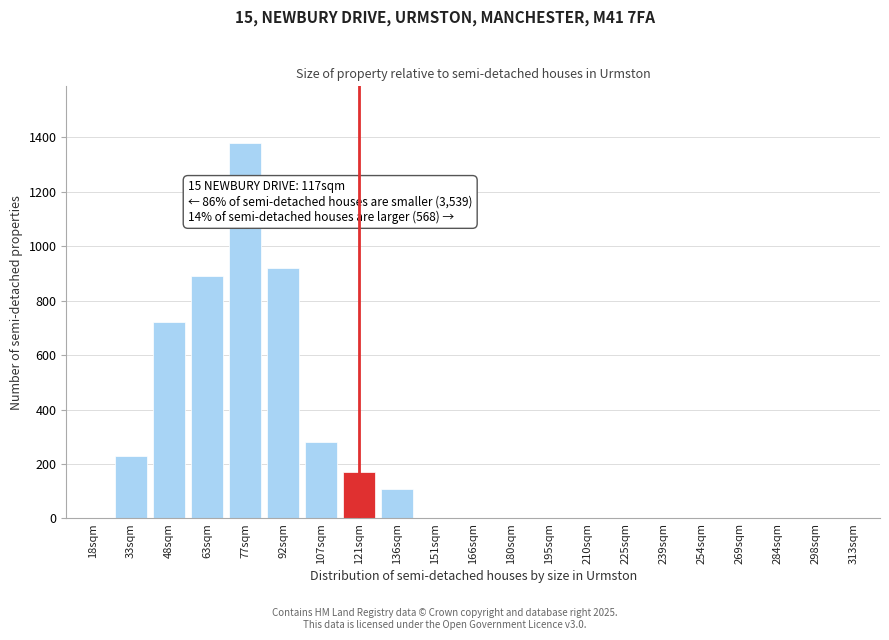

Reading right to left, list all the values displayed in this chart.

313sqm=0	298sqm=0	284sqm=0	269sqm=0	254sqm=0	239sqm=0	225sqm=0	210sqm=0	195sqm=0	180sqm=0	166sqm=0	151sqm=0	136sqm=110	121sqm=170	107sqm=280	92sqm=920	77sqm=1380	63sqm=890	48sqm=720	33sqm=230	18sqm=0